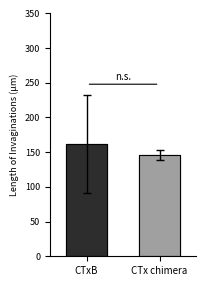

List the series in order of their peak value, lowest first.

CTx chimera, CTxB